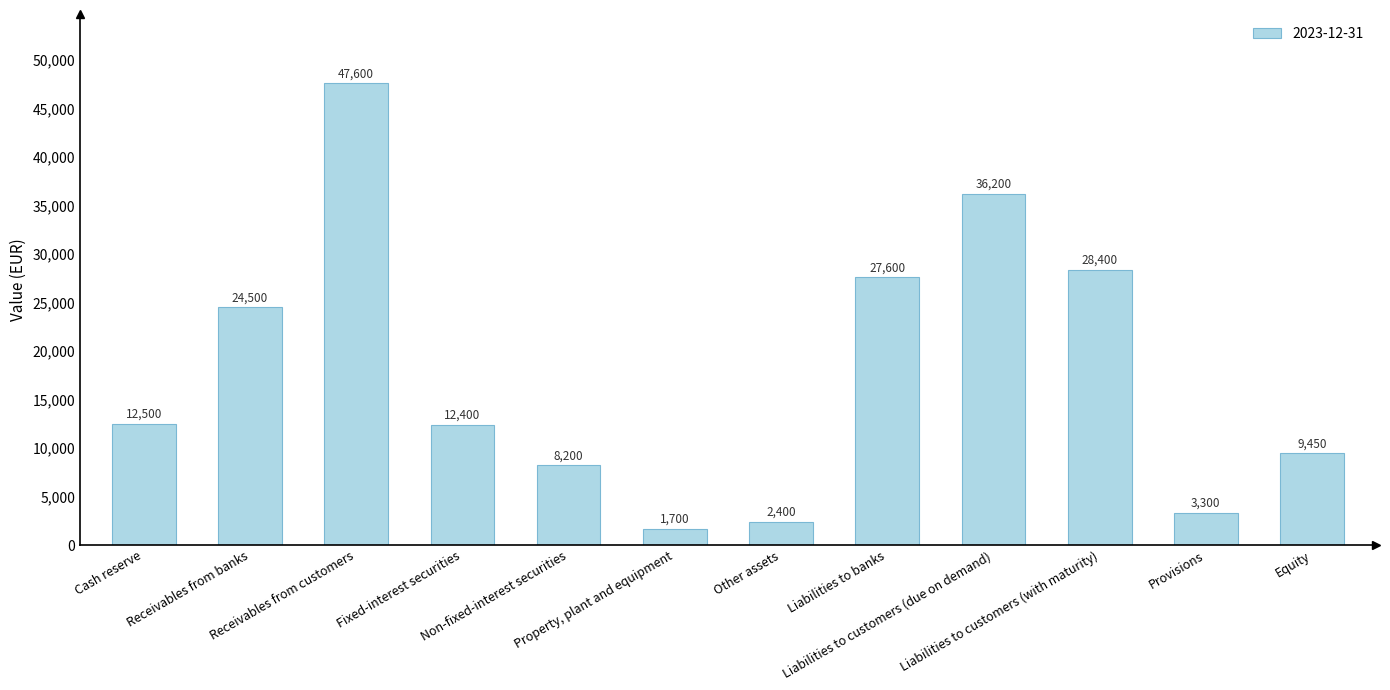

List the labels in order of value, largest first.

Receivables from customers, Liabilities to customers (due on demand), Liabilities to customers (with maturity), Liabilities to banks, Receivables from banks, Cash reserve, Fixed-interest securities, Equity, Non-fixed-interest securities, Provisions, Other assets, Property, plant and equipment